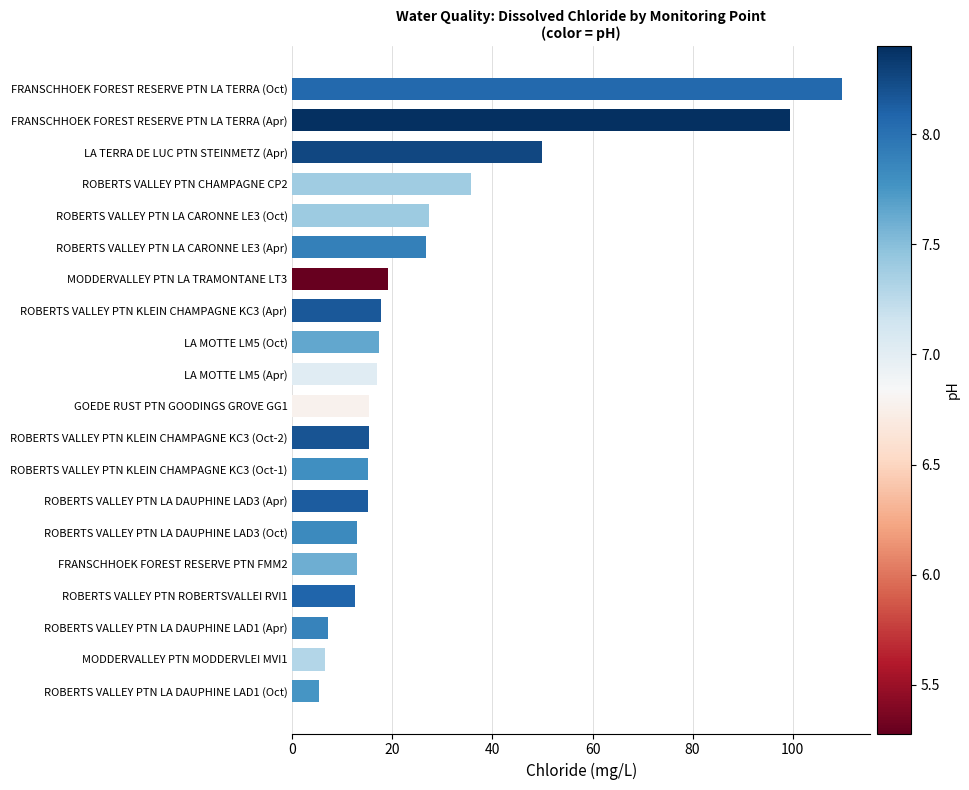

What is the difference between the values at ROBERTS VALLEY PTN LA DAUPHINE LAD3 (Oct) and ROBERTS VALLEY PTN KLEIN CHAMPAGNE KC3 (Oct-2)?

2.4